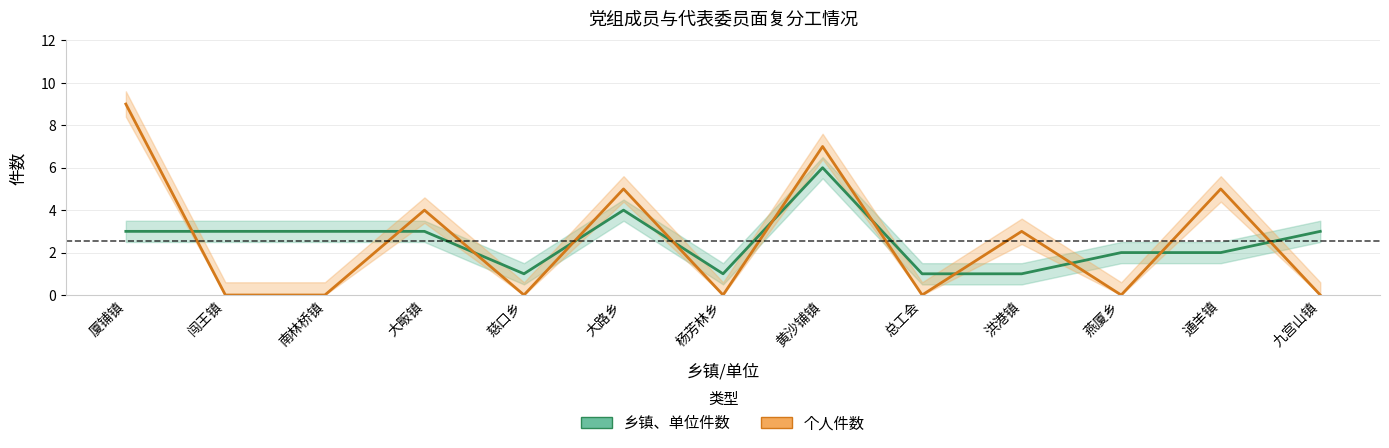

Is it true that 个人件数 equals 5 at 厦铺镇?

False